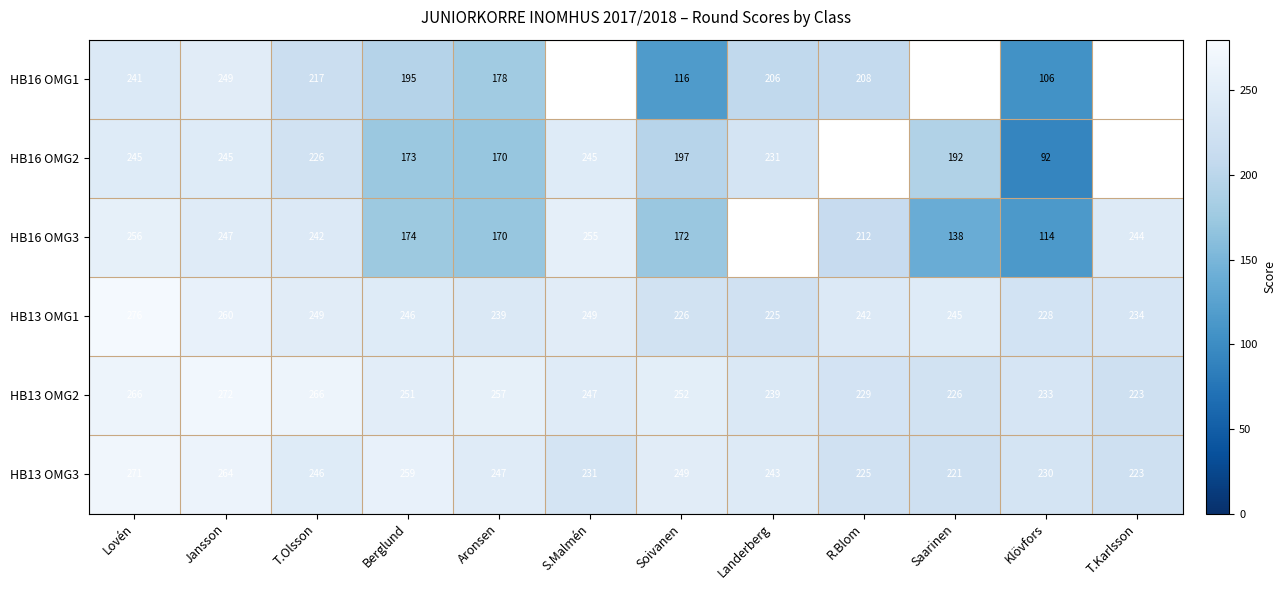

What is the sum of the HB13 OMG1 values at Jansson and Lovén?

536